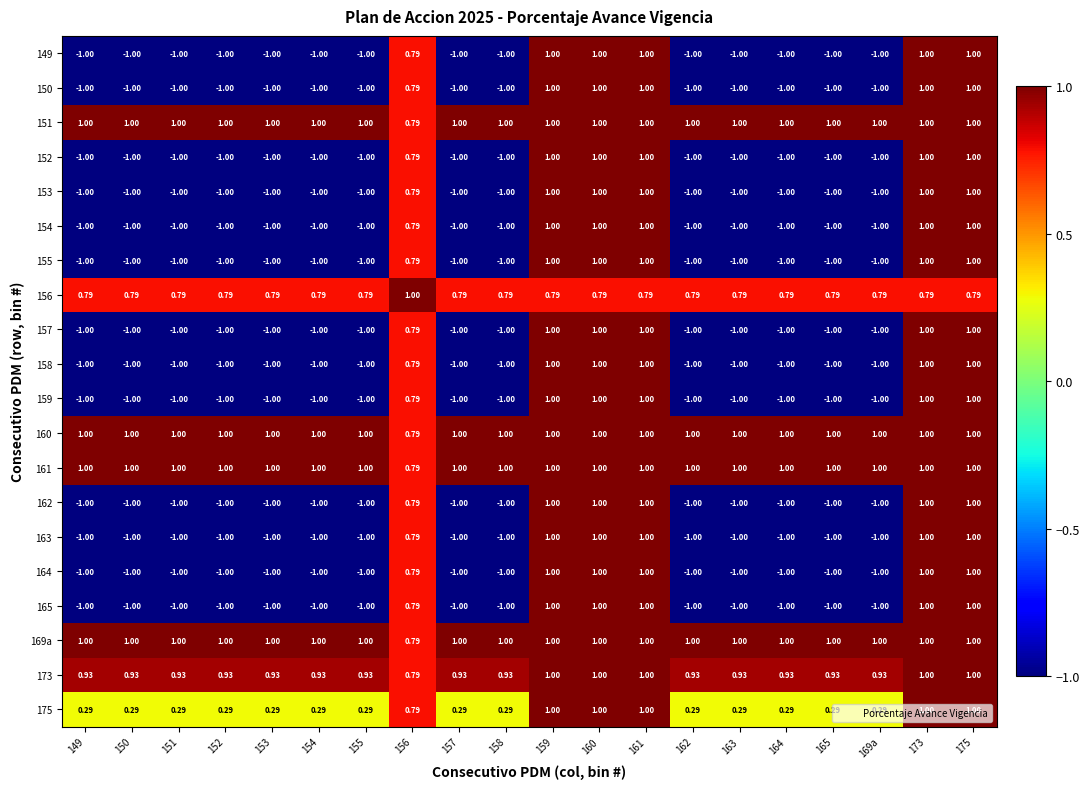

What is the spread (max minus min) of values at 149?

2.0